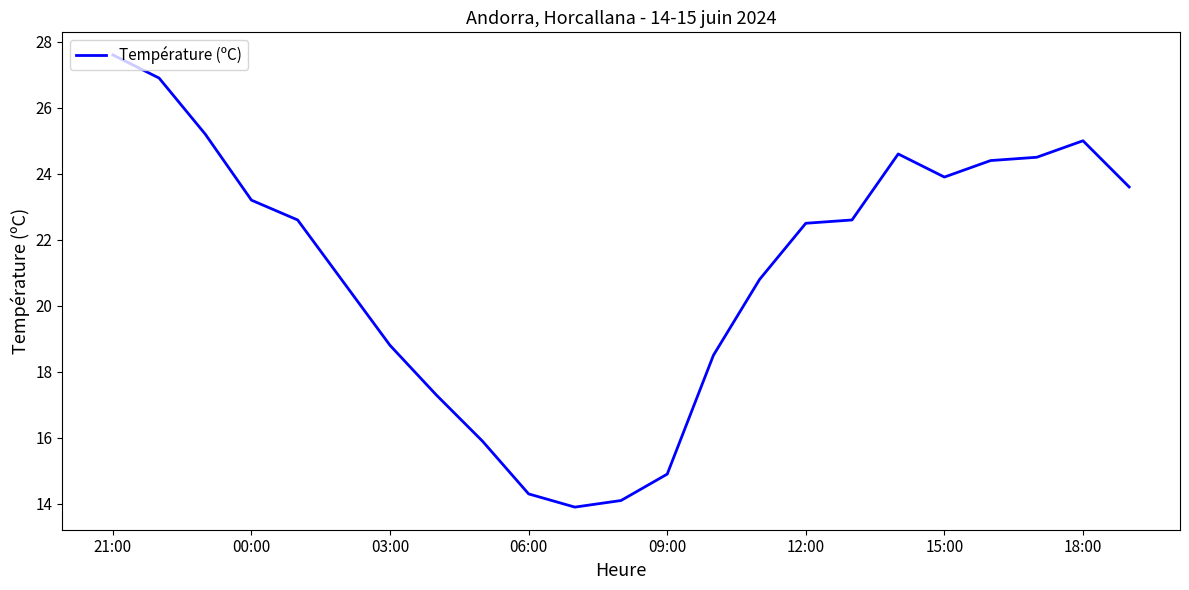

What is the maximum value shown in the chart?

27.6